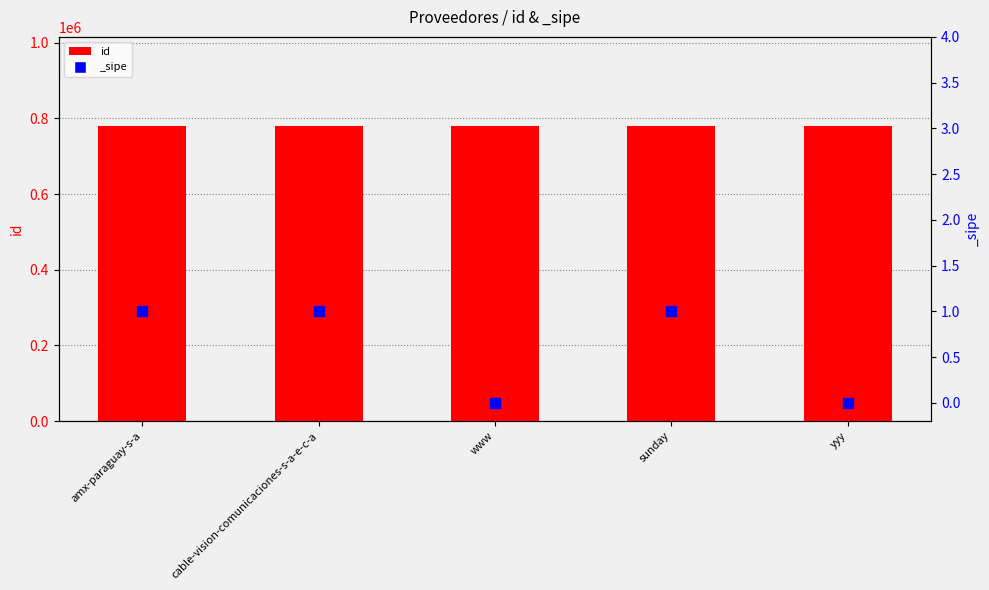

Which has a higher value, www or sunday?

sunday